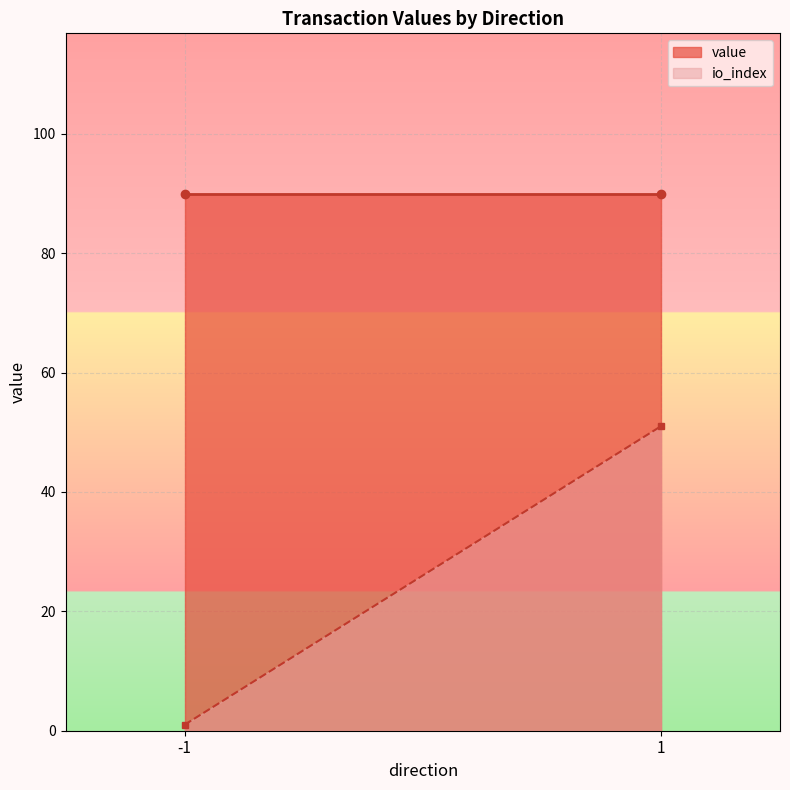

What is the sum of all value values?

179.7